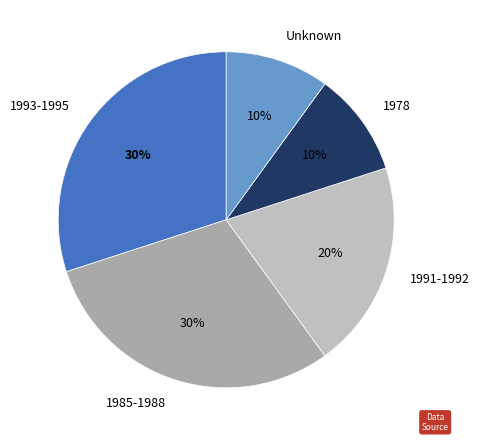

To the nearest percent, what is the difference between the largest and smallest slice percentages?

20%